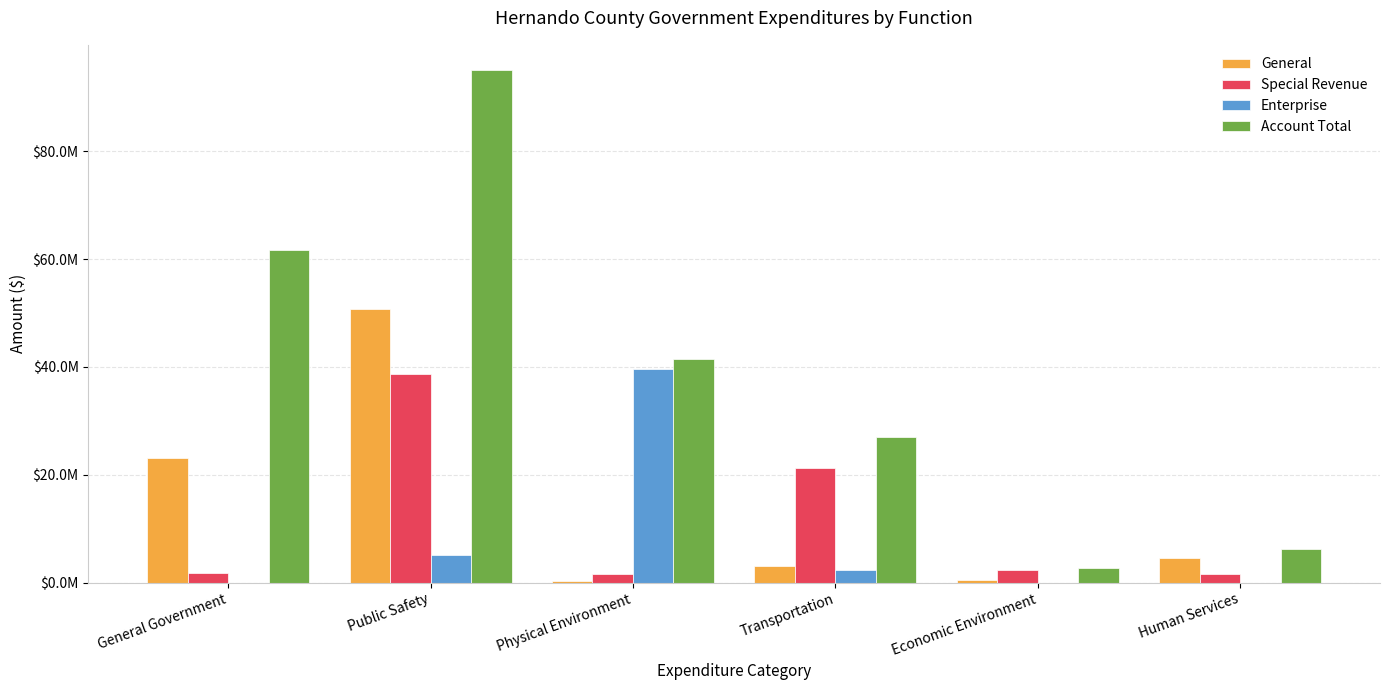

What are all the series names shown in the legend?

General, Special Revenue, Enterprise, Account Total